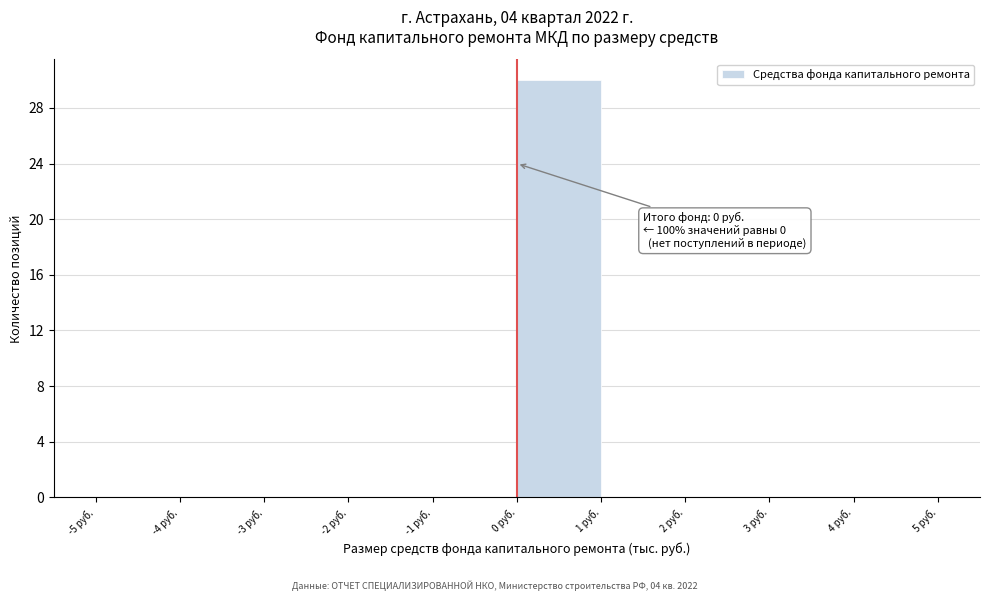

Which range on the x-axis has the tallest bar?

0 to 1